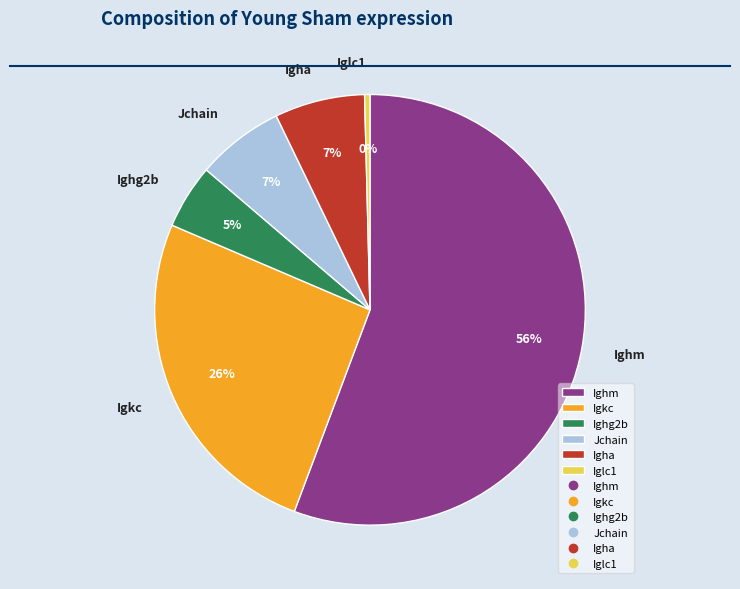

To the nearest percent, what is the average slice percentage?

17%